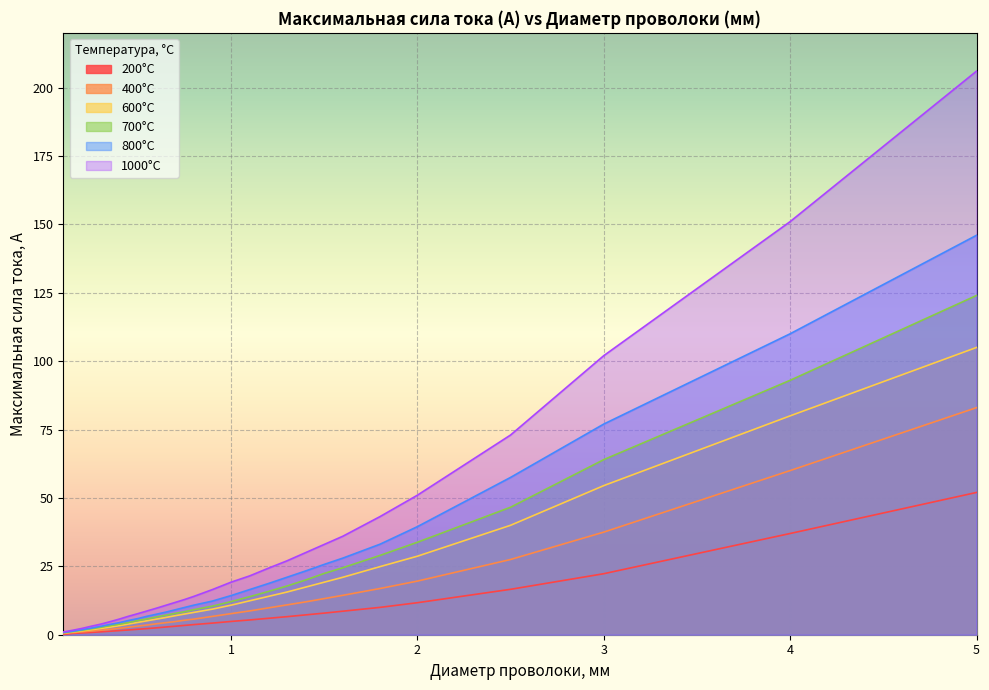

What is the total value across all series at 1.4?

110.0